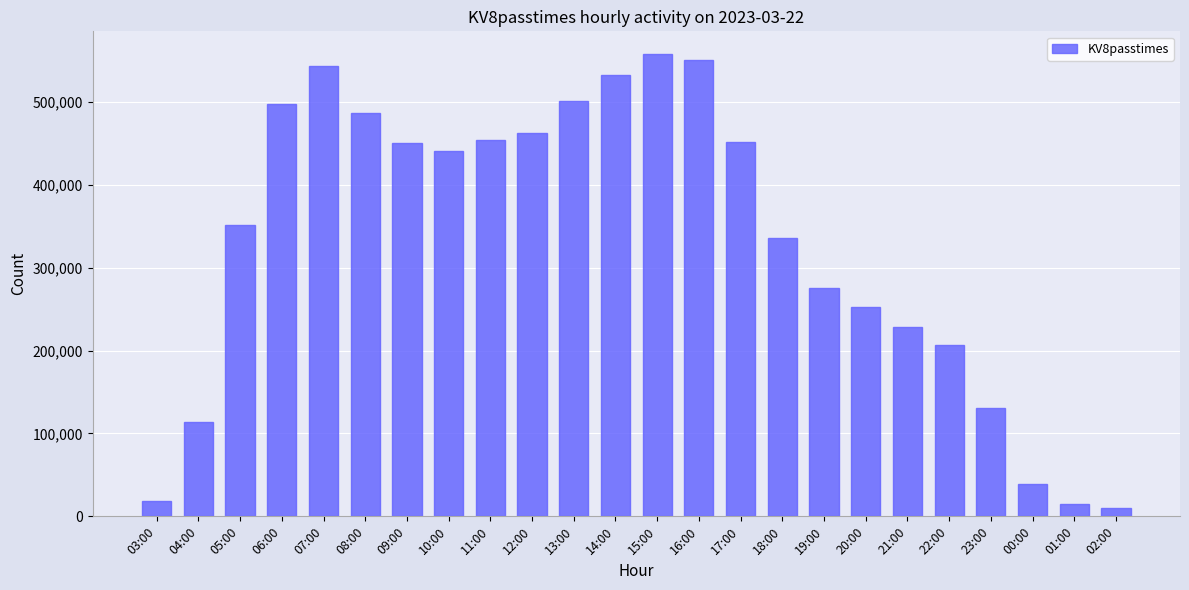

Where is the data nearest to the value 283696?

19:00